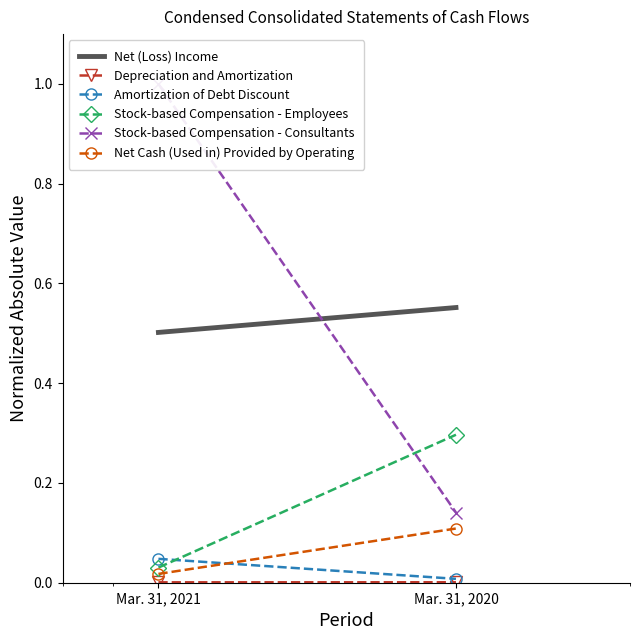

What is the average value of the Net Cash (Used in) Provided by Operating series?

0.1